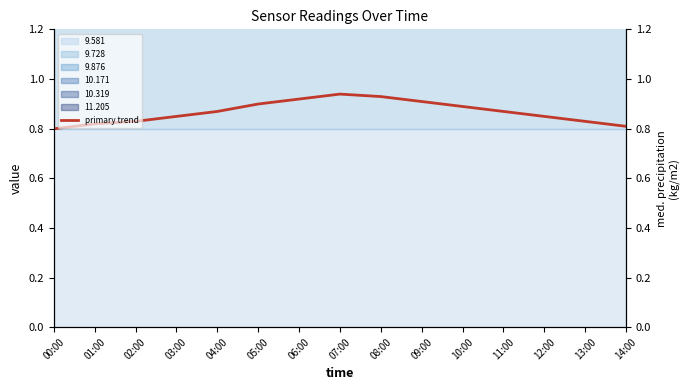

Rank the categories by value from highest to lowest.

07:00, 08:00, 06:00, 09:00, 05:00, 10:00, 04:00, 11:00, 03:00, 12:00, 02:00, 13:00, 01:00, 14:00, 00:00